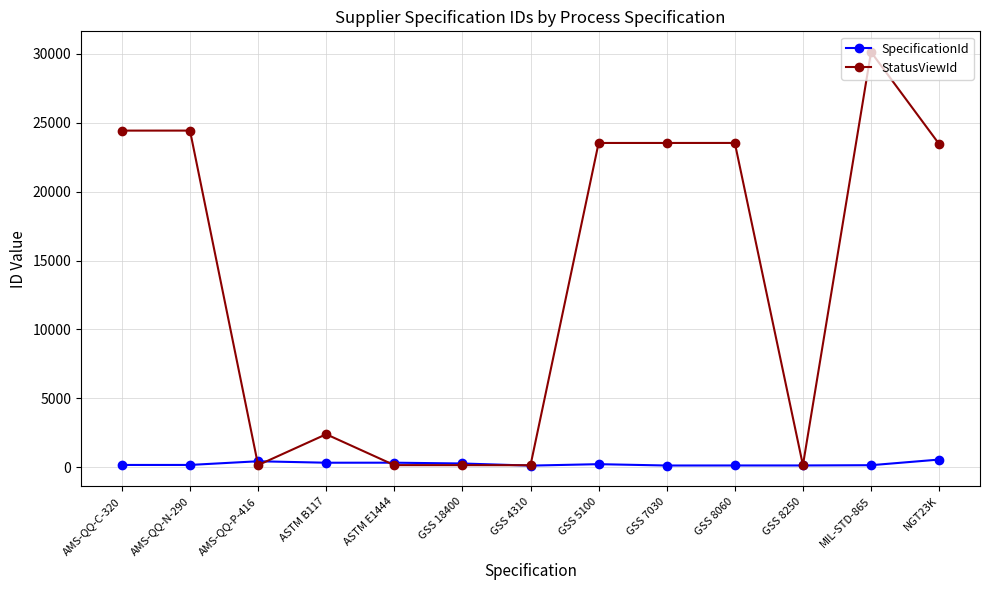

At how many categories does at least one series exceed 22876?

7